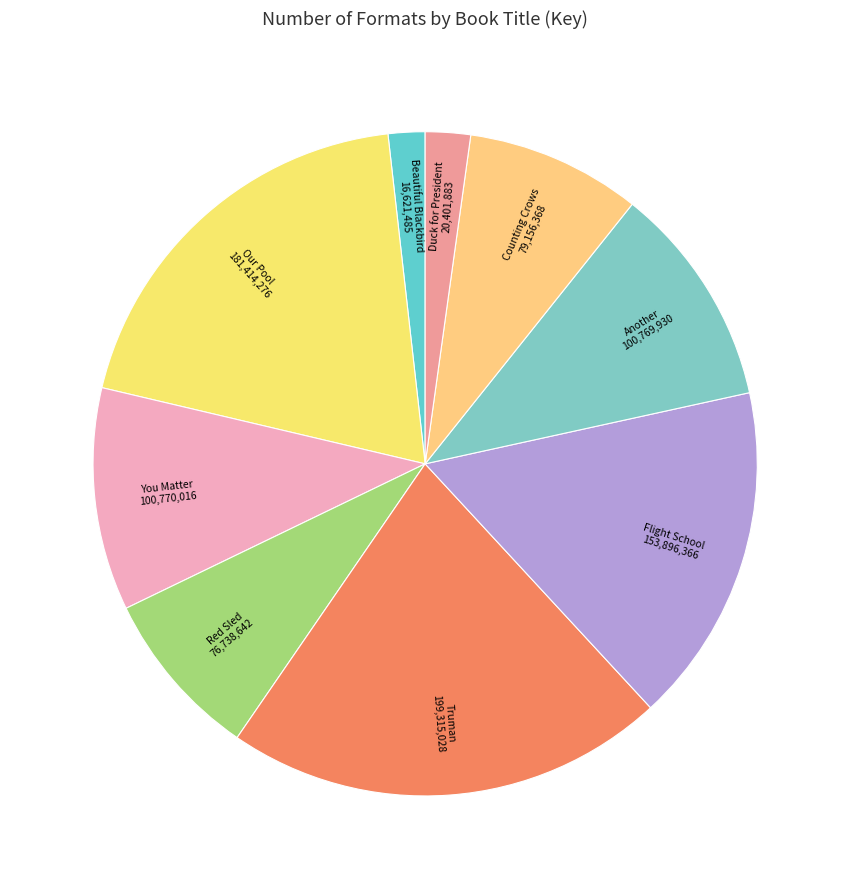

Combined, do You Matter and Red Sled account for over 50%?

No